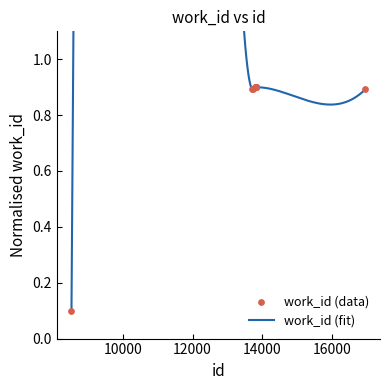

What is the change in value from 8522 to 13833?

+0.8